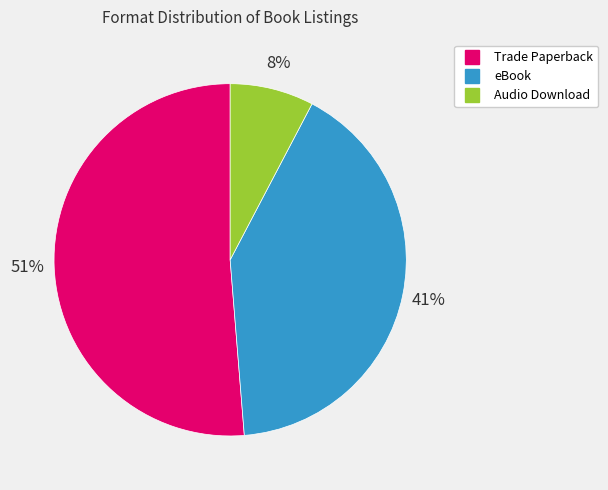

Rank the categories by value from lowest to highest.

Audio Download, eBook, Trade Paperback